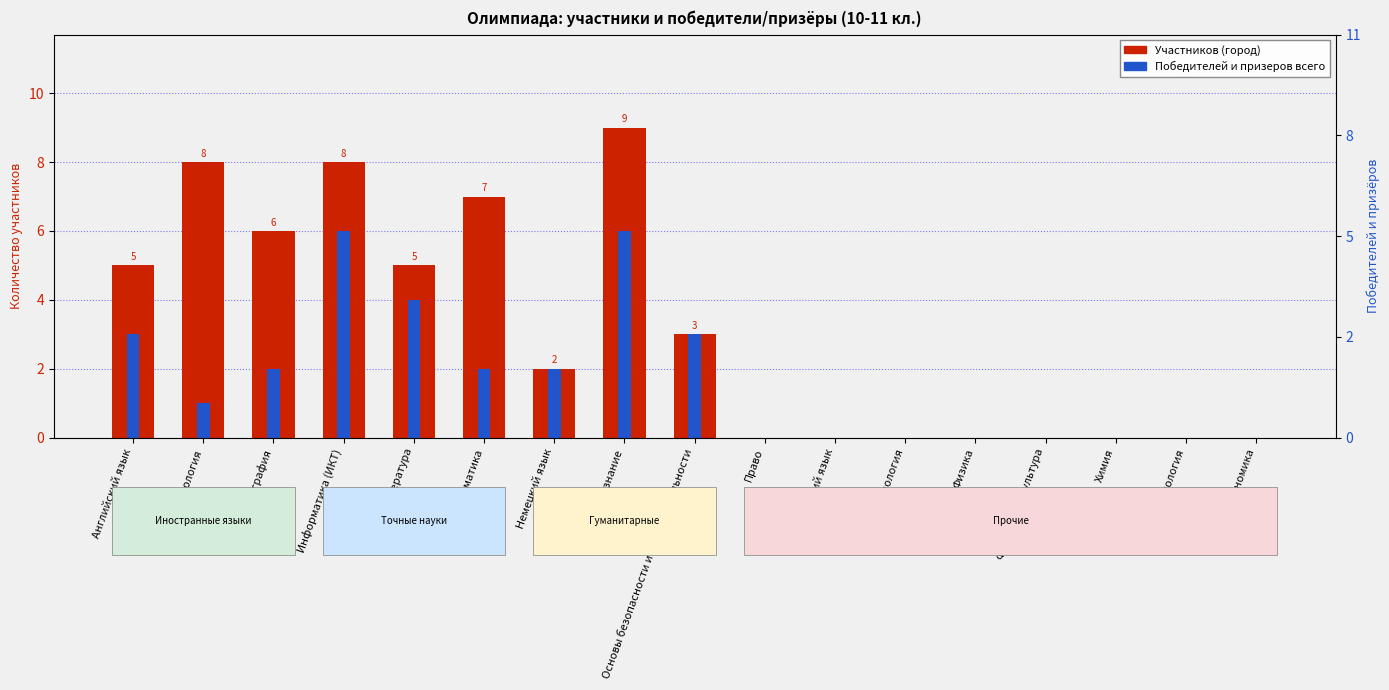

Reading left to right, list all the values displayed in this chart.

Участников (город): 5	8	6	8	5	7	2	9	3	0	0	0	0	0	0	0	0
Победителей и призеров всего: 3	1	2	6	4	2	2	6	3	0	0	0	0	0	0	0	0